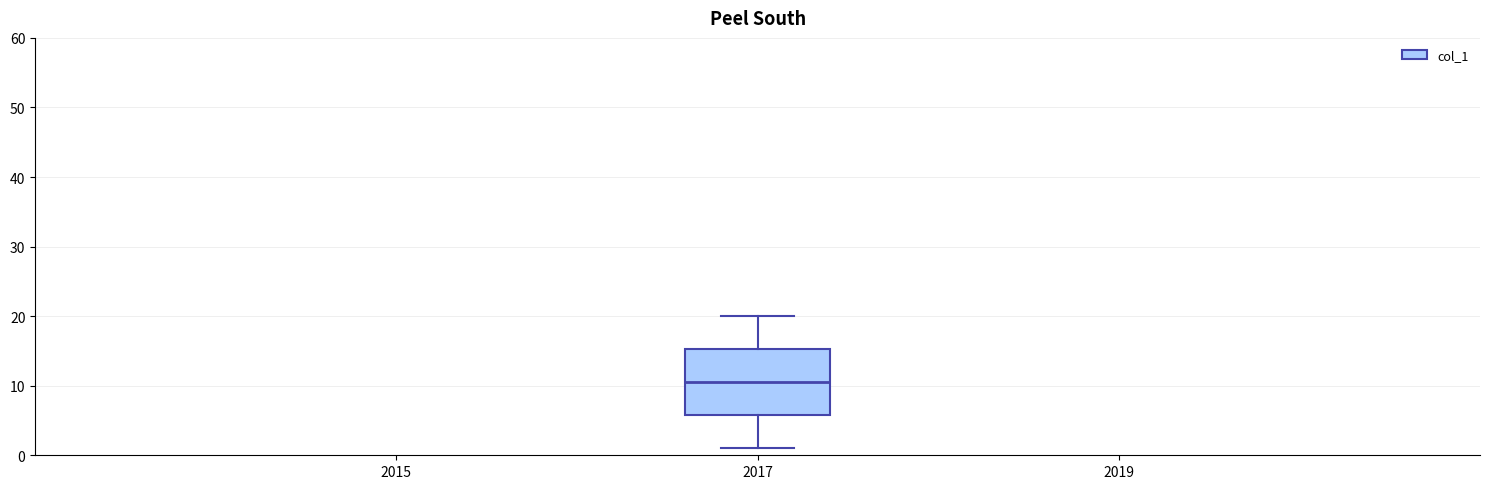

Read this box plot against the y-axis: the position of the median line, the range covered by the box, and the ends of both whiskers. The values are not printed on the chart, so give them approximately, as read against the axis.

median 11, box 6 to 15, whiskers 1 to 20